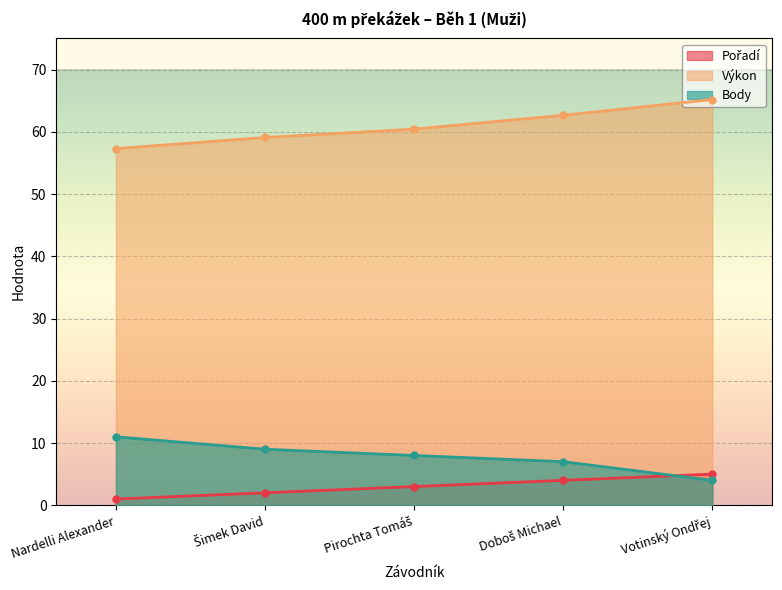

Reading left to right, what are all the values shown in this chart?

Pořadí: 1.0	2.0	3.0	4.0	5.0
Výkon: 57.3	59.1	60.4	62.6	65.2
Body: 11.0	9.0	8.0	7.0	4.0